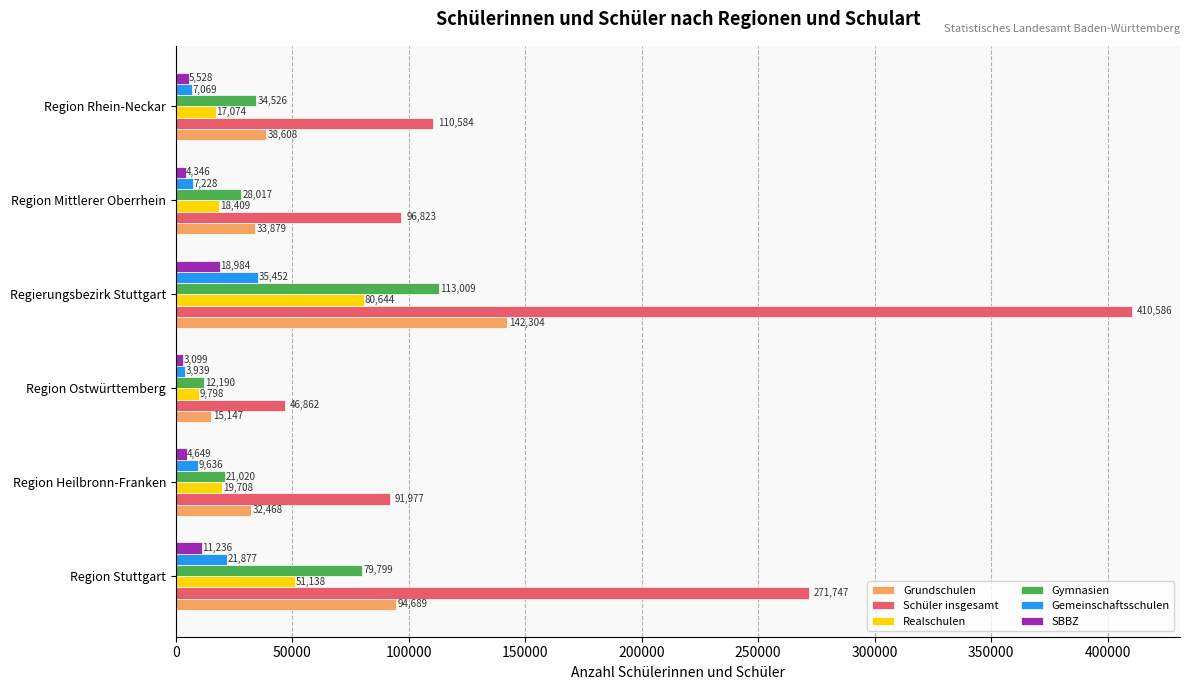

True or false: Gymnasien has a value of 13899 at Region Rhein-Neckar.

False